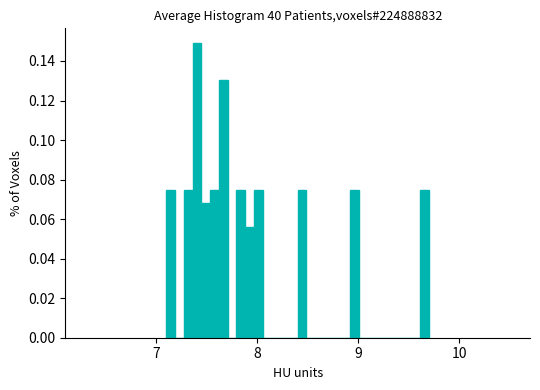

Read against the x-axis, roughly where is the centre of the tallest bar?

7.4